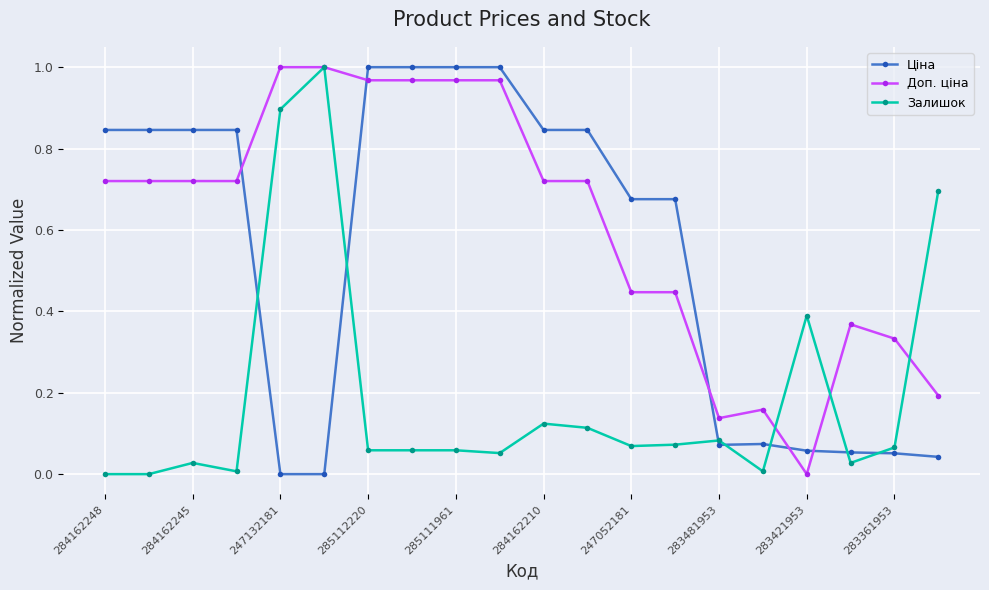

Which series ends up on top after the final intersection of Ціна and Доп. ціна?

Доп. ціна